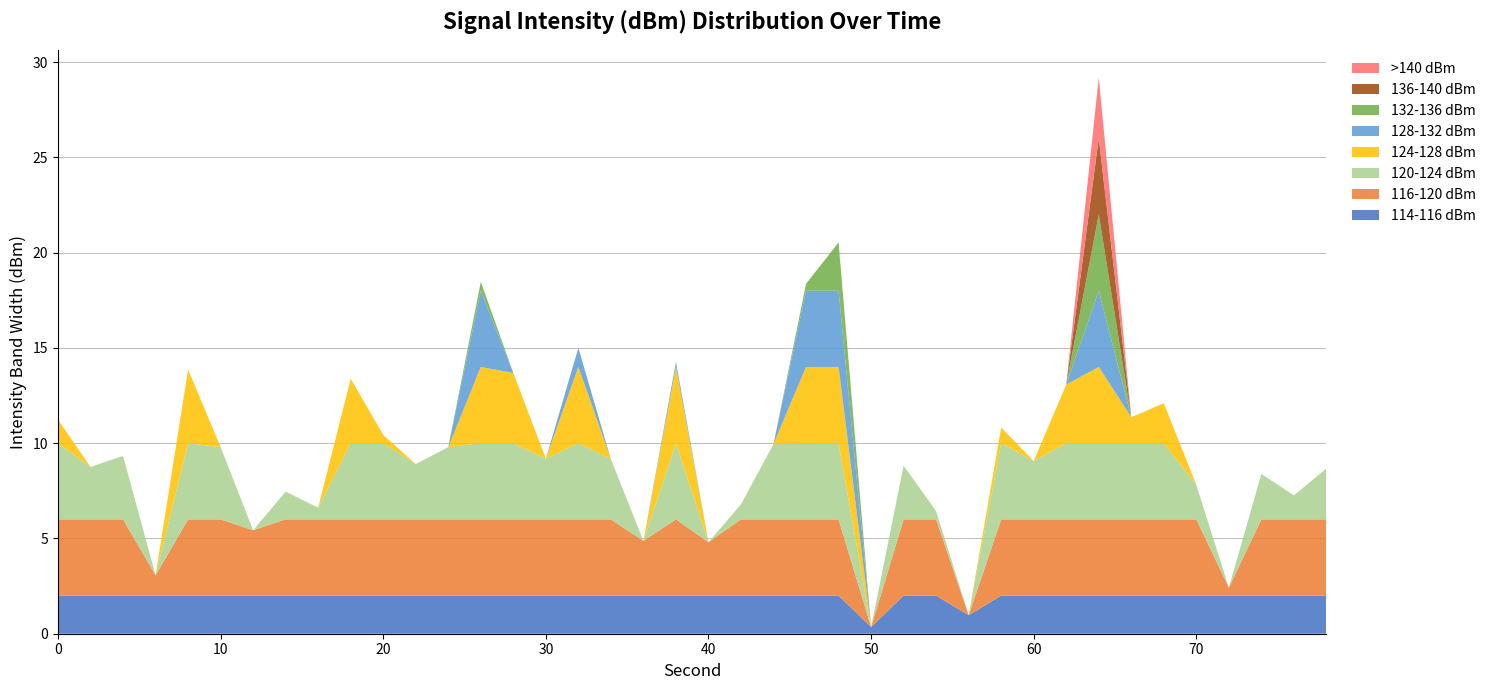

Which category has the lowest value in the 114-116 dBm series?

50